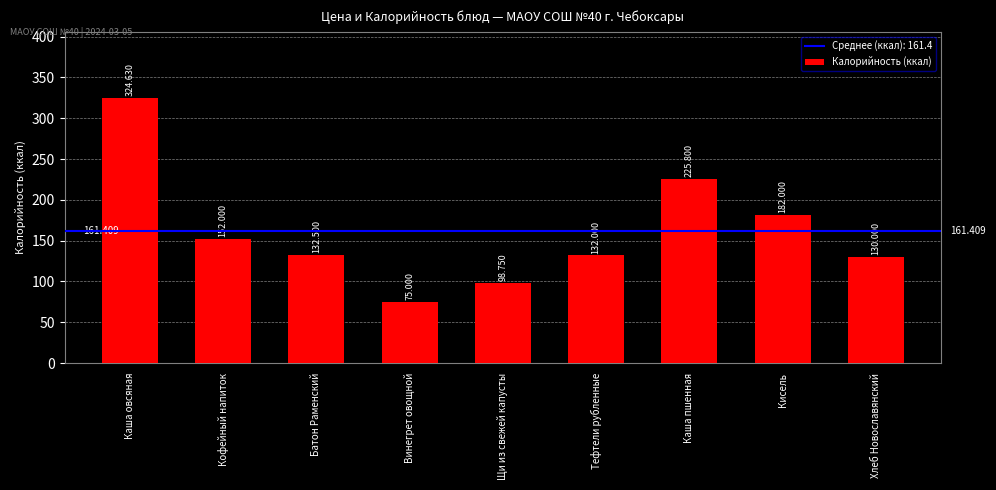

Are the bars horizontal?

No